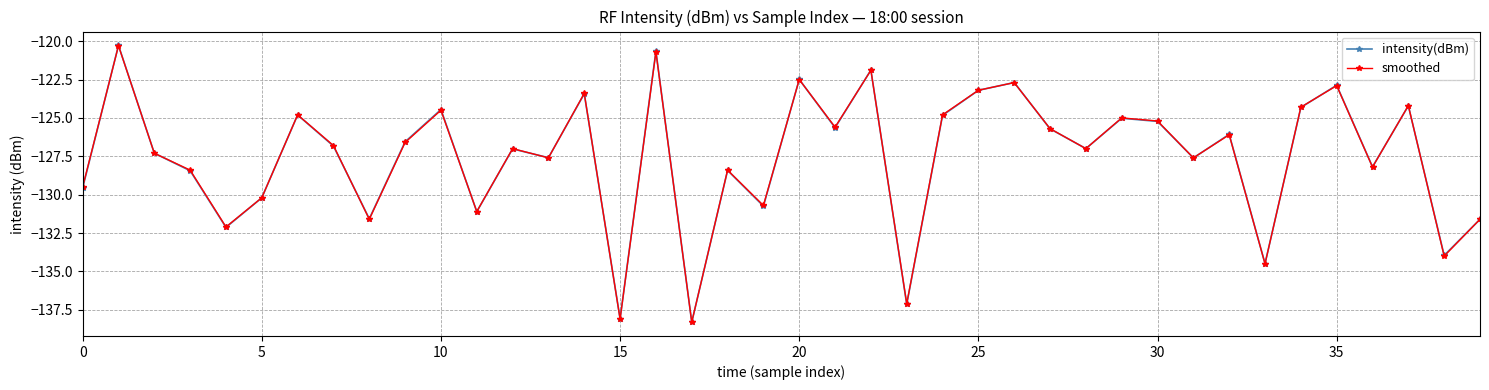

How many categories are shown in the chart?

40